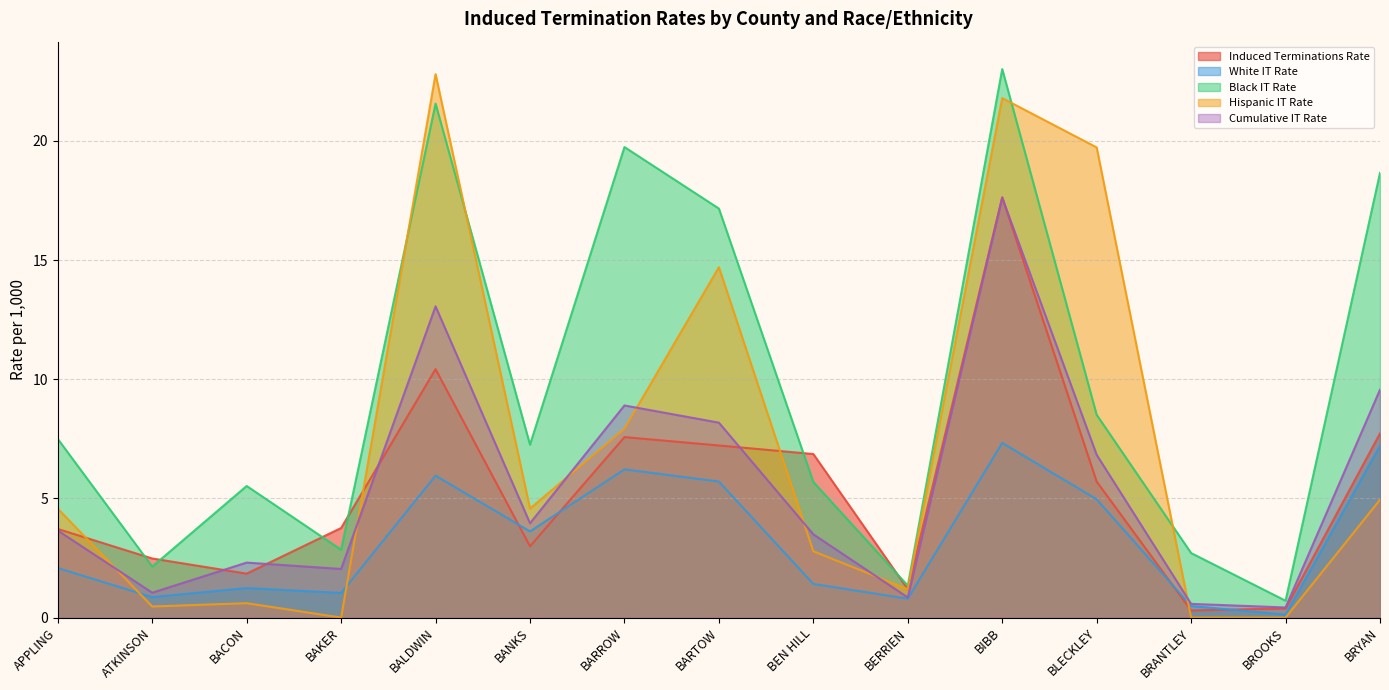

The value of Induced Terminations Rate at BERRIEN is 1.2. True or false?

True